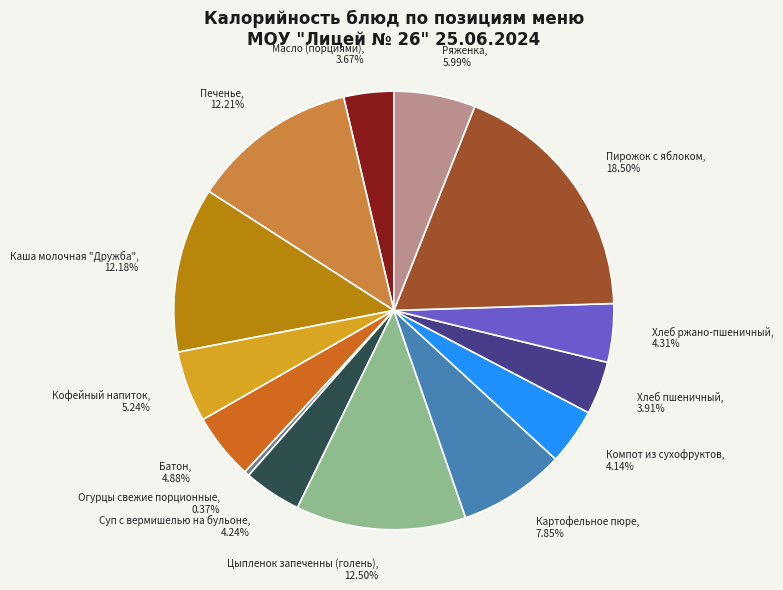

Is there a majority slice in this chart?

No